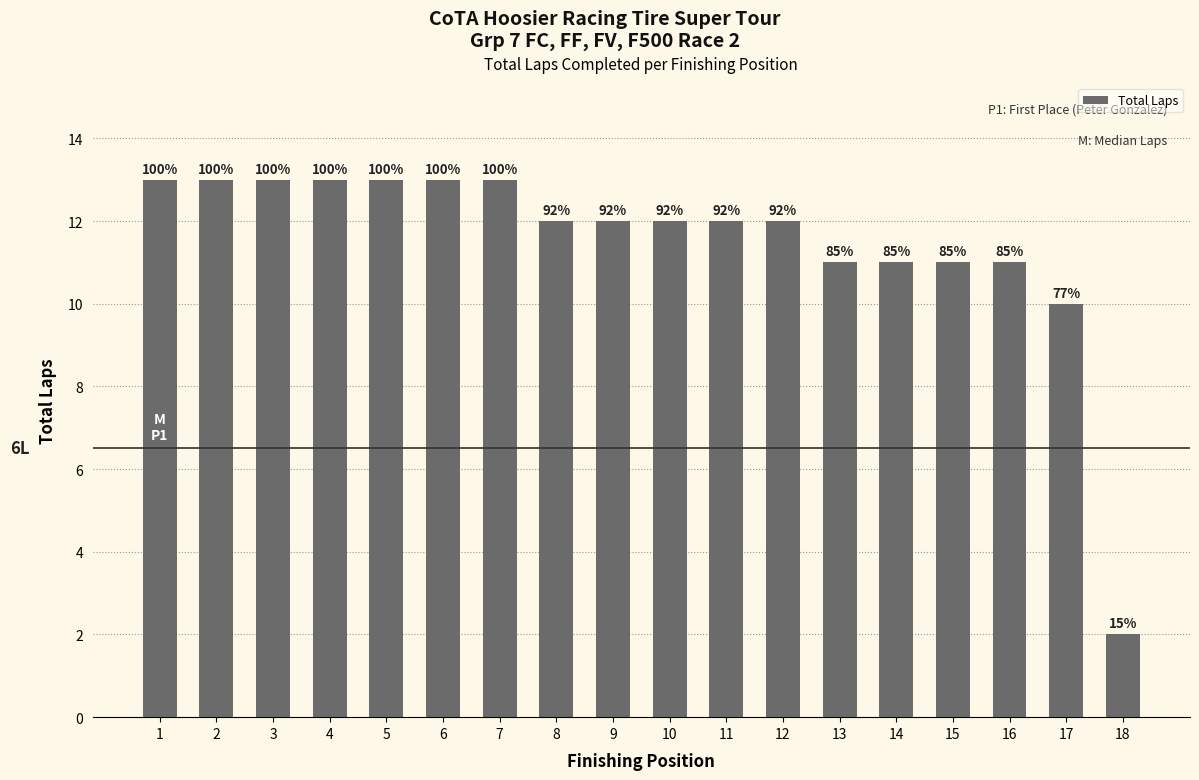

List the labels in order of value, smallest first.

18, 17, 13, 14, 15, 16, 8, 9, 10, 11, 12, 1, 2, 3, 4, 5, 6, 7